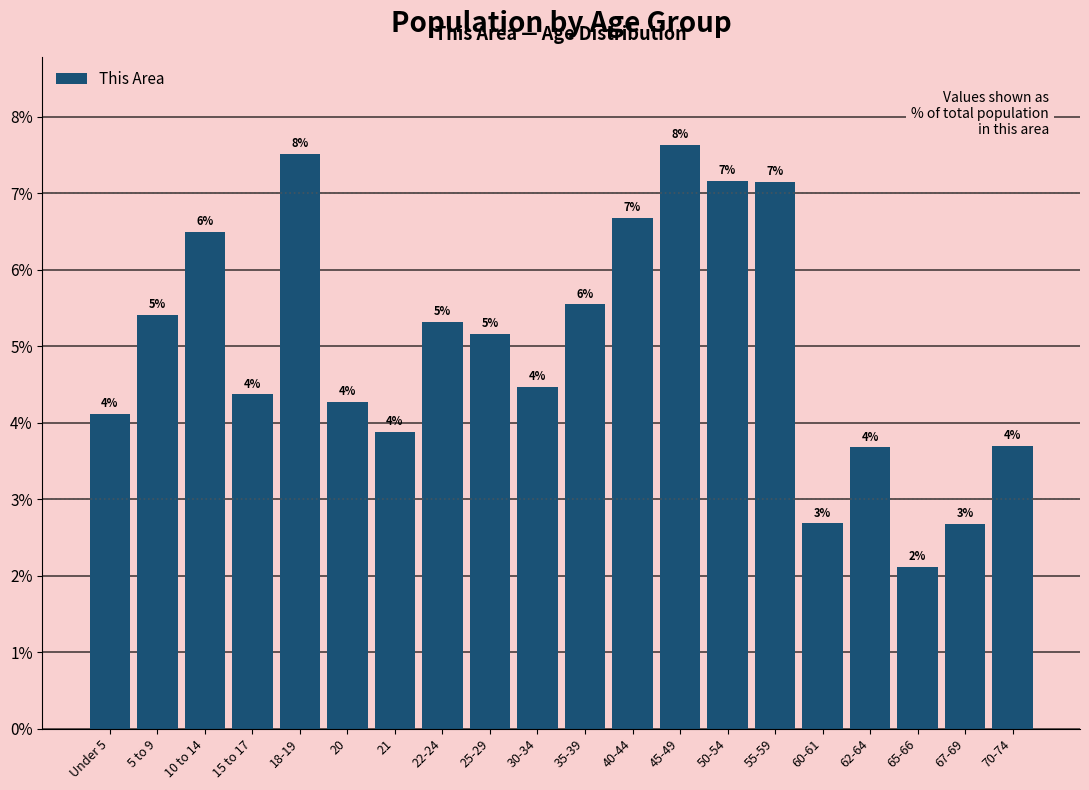

How many bars are there in total?

20